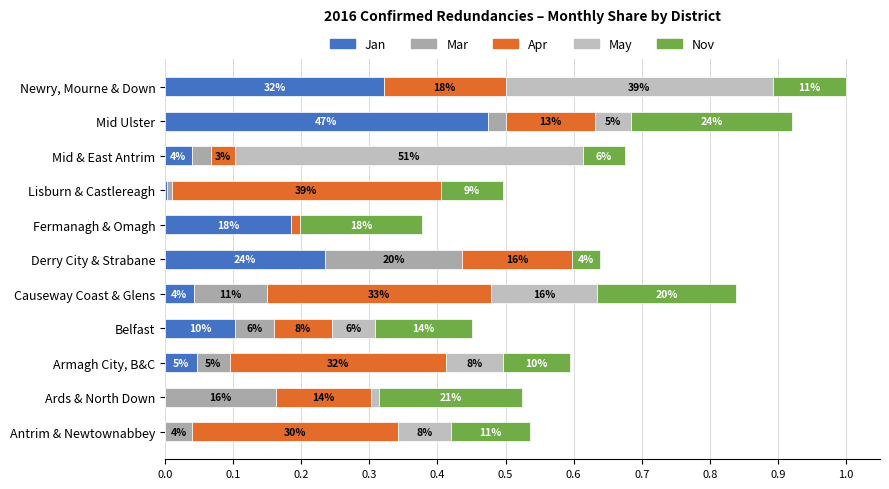

Which series has the largest total across all categories?

Apr